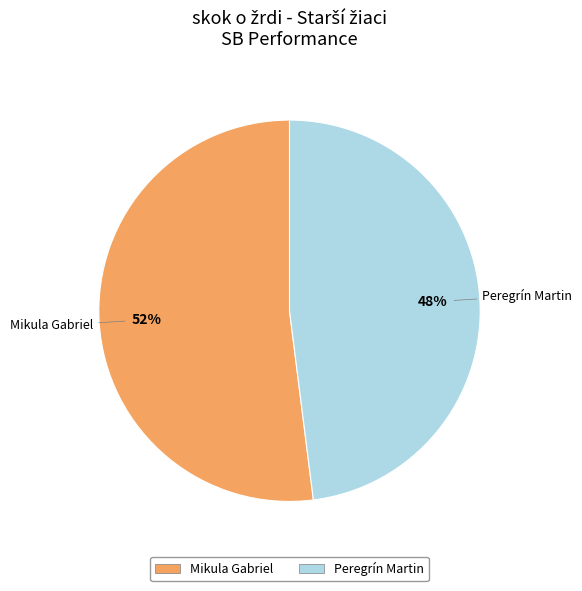

What percentage is the Mikula Gabriel slice, to the nearest percent?

52%